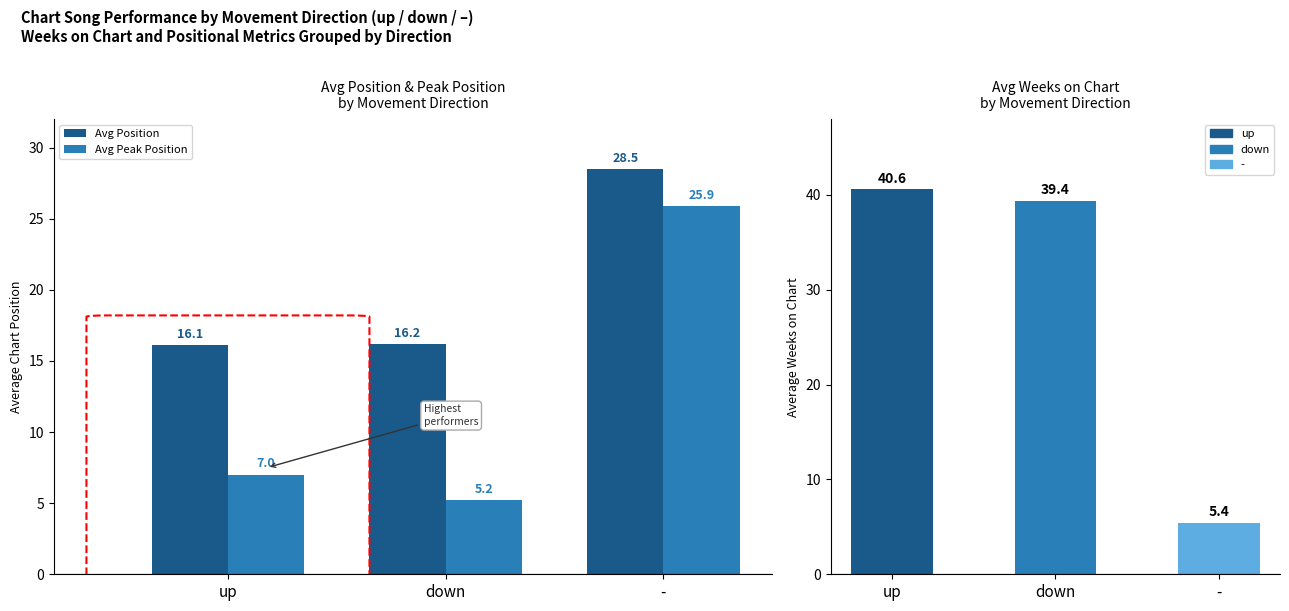

Which series has the largest total across all categories?

Avg Weeks on Chart